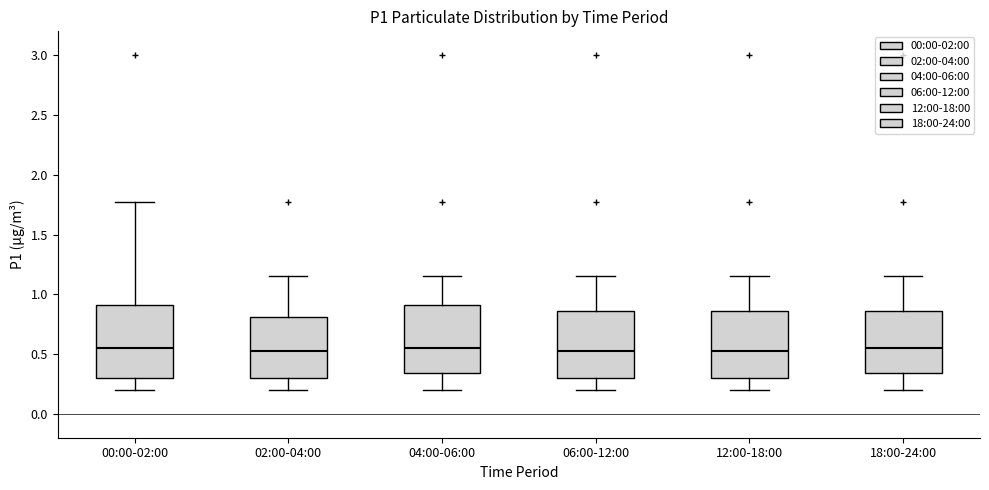

Where does the lower whisker of the box for 00:00-02:00 end on the y-axis? The values are not printed on the chart, so give them approximately, as read against the axis.

0.20